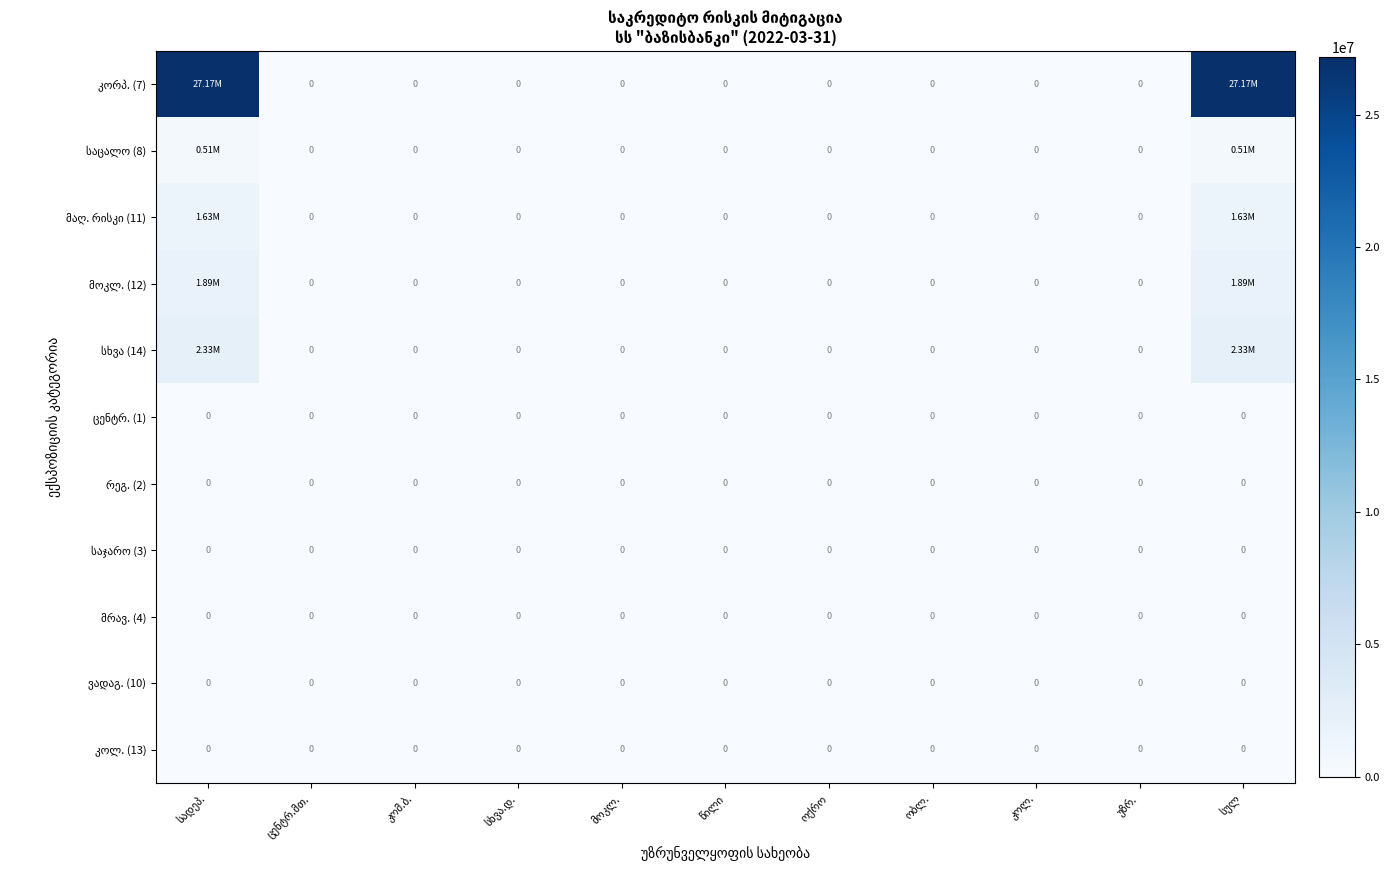

The საცალო (8) series shows -170844.3 at წილი. True or false?

False